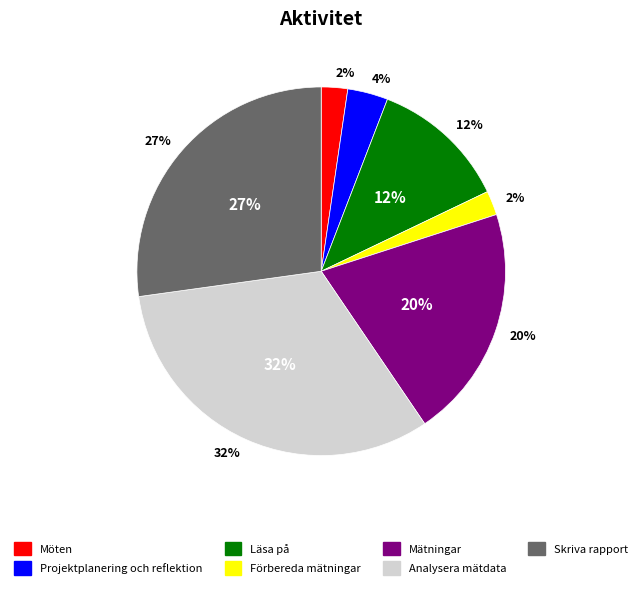

To the nearest percent, what is the difference between the largest and smallest slice percentages?

30%